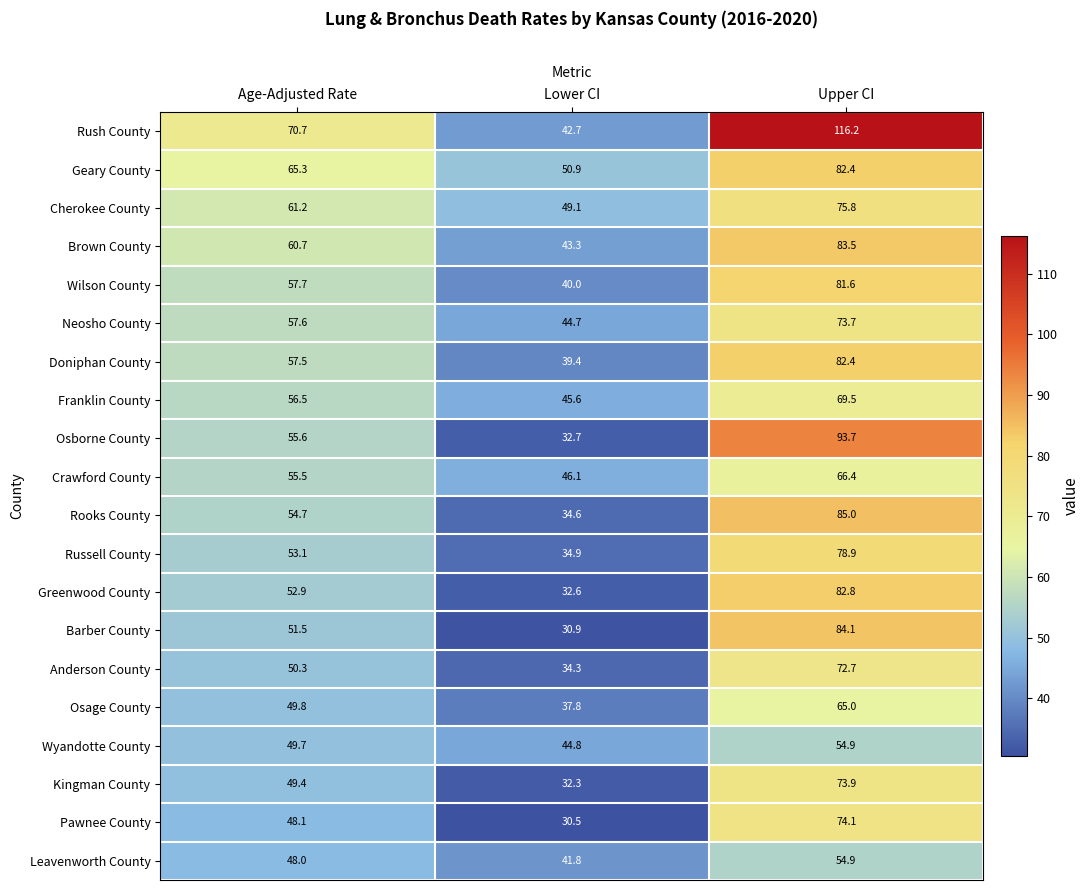

List the labels in order of Barber County value, smallest first.

Lower CI, Age-Adjusted Rate, Upper CI